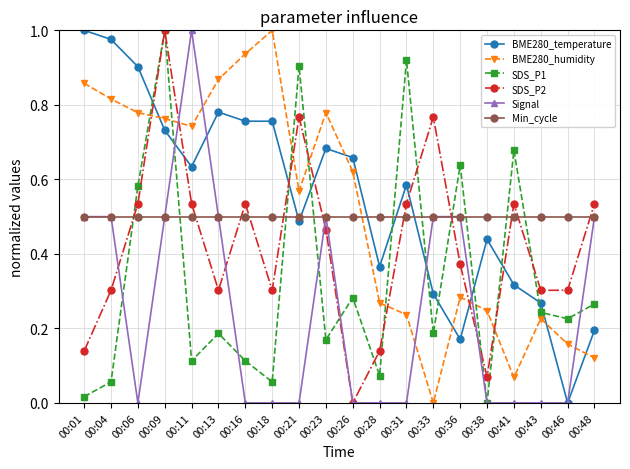

Is it true that BME280_temperature equals 1.0 at 00:04?

True